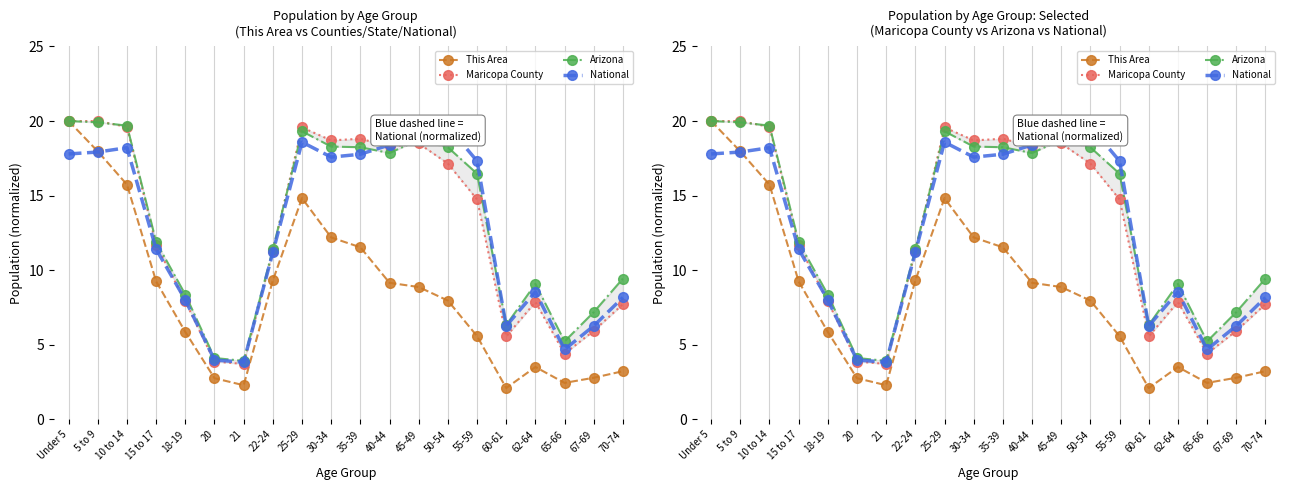

What is the value of the Arizona point at the 8th from the left?

11.4